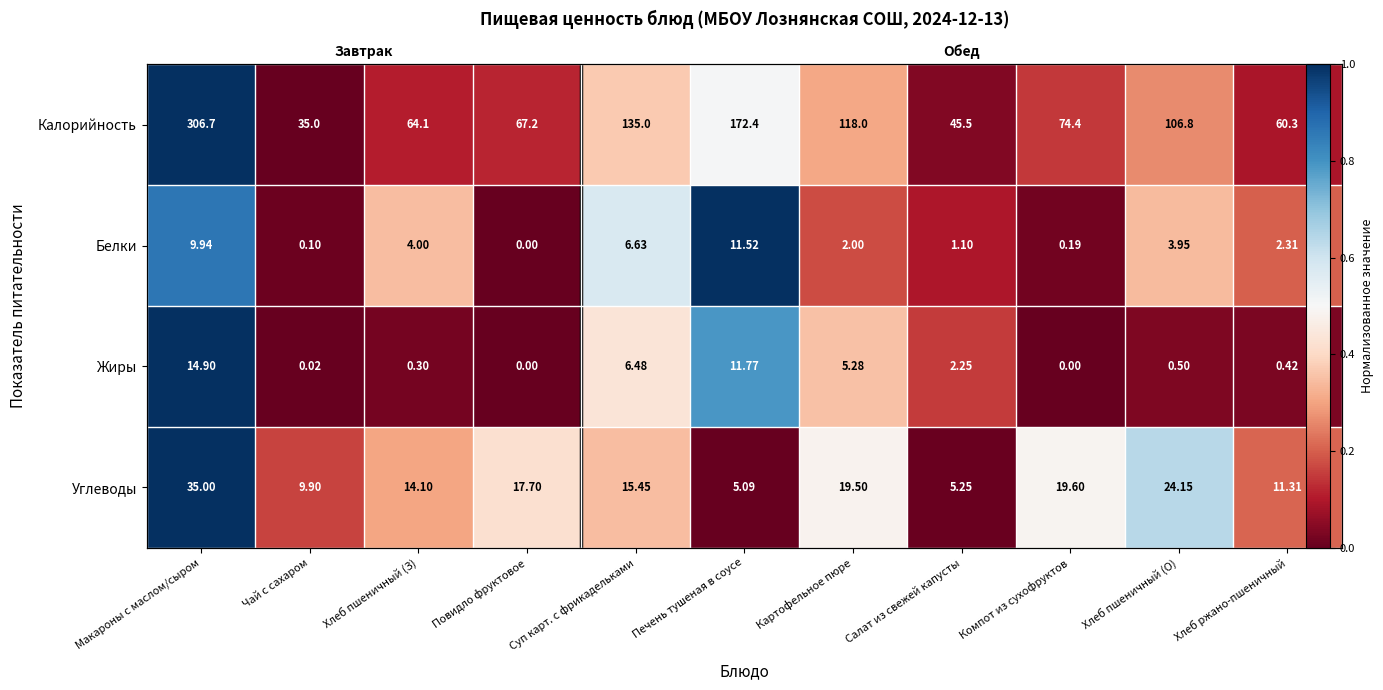

The value of Калорийность at Компот из сухофруктов is 0.2. True or false?

False